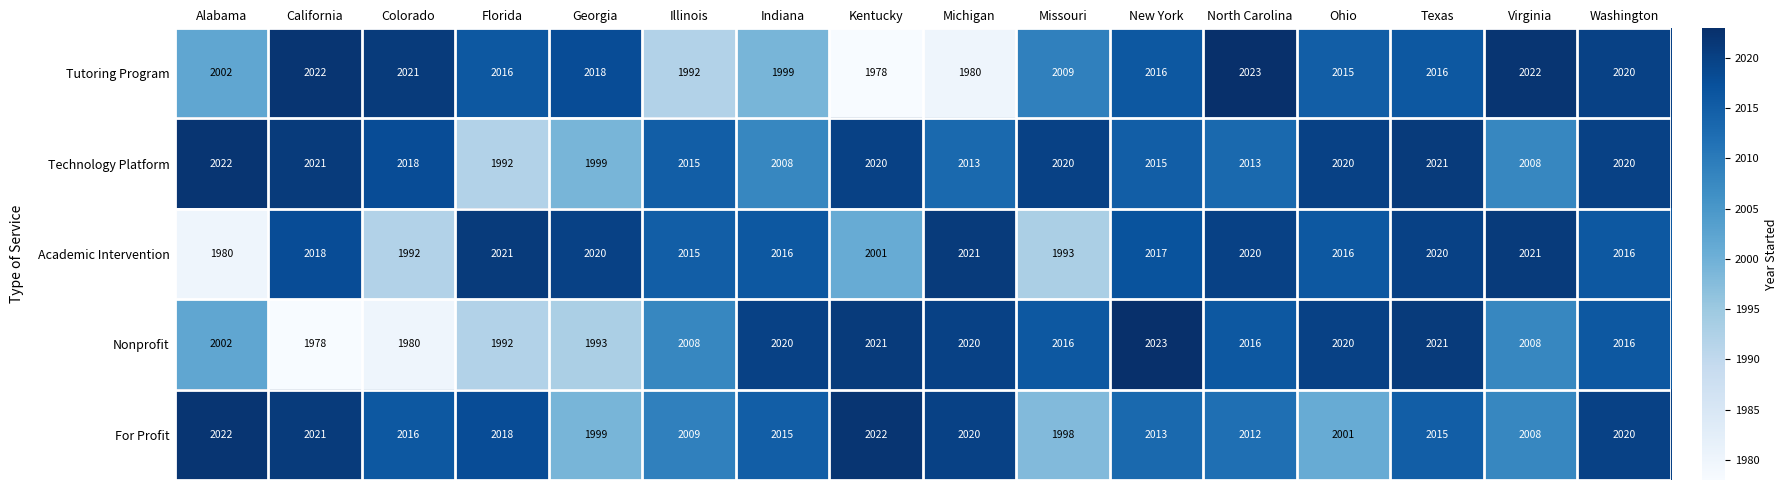

At which label does Technology Platform reach its minimum?

Florida